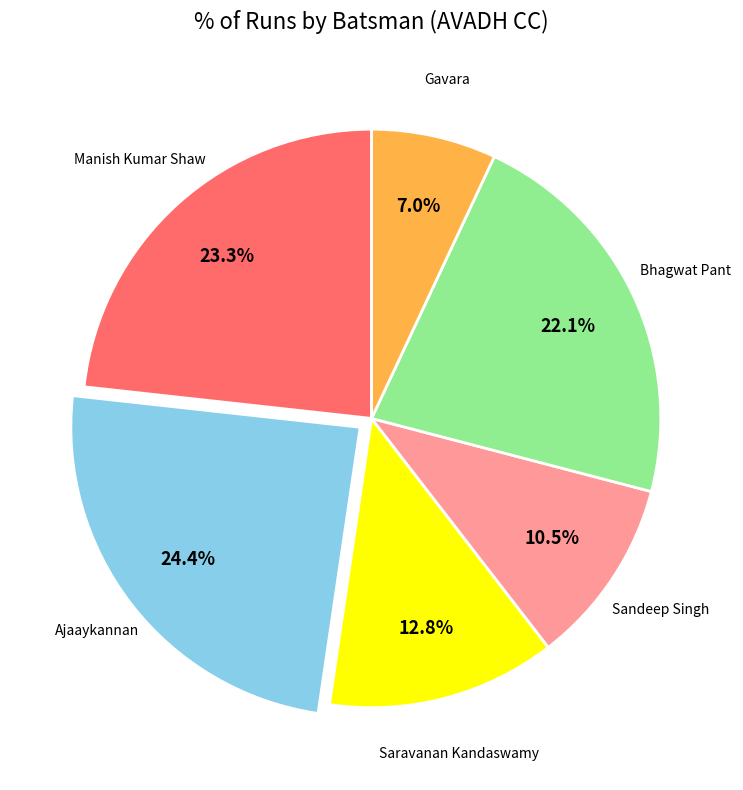

How many segments does this pie chart have?

6